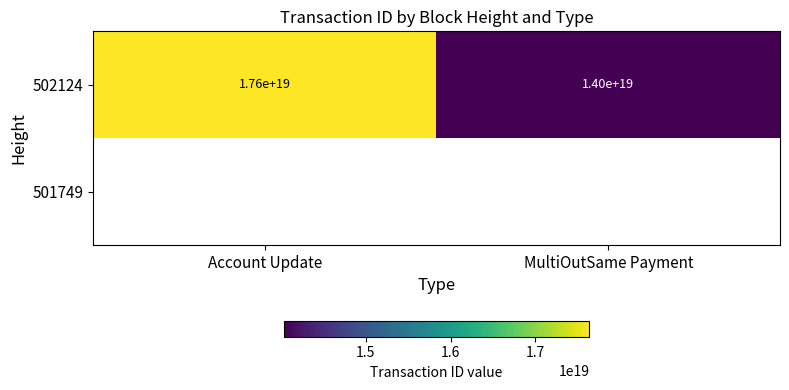

True or false: 502124 has a value of 25301582981960695808.0 at Account Update.

False